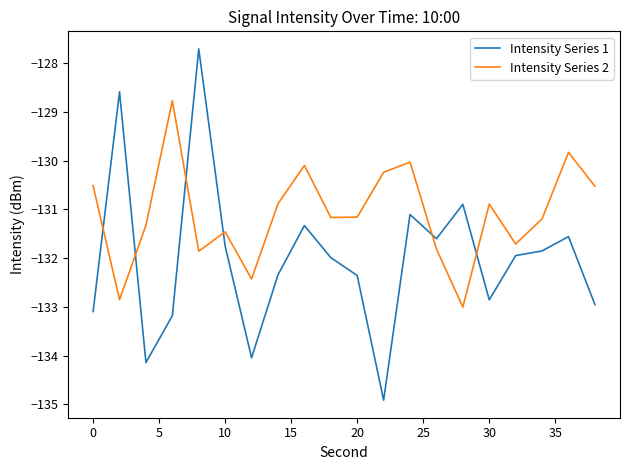

Which series has the largest range (max minus min)?

Intensity Series 1